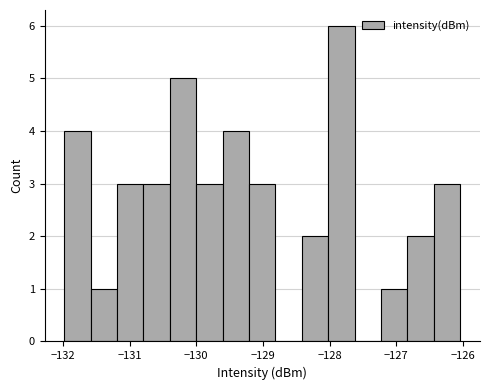

Read against the x-axis, roughly where is the centre of the tallest bar?

-127.8